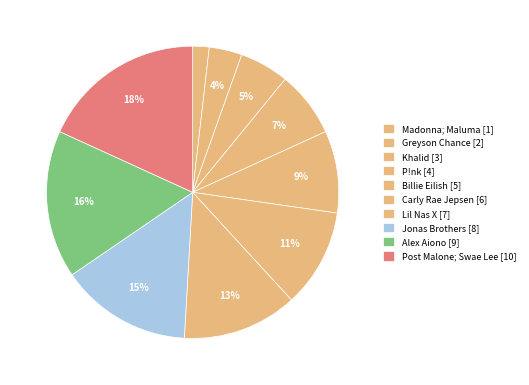

Is there a majority slice in this chart?

No